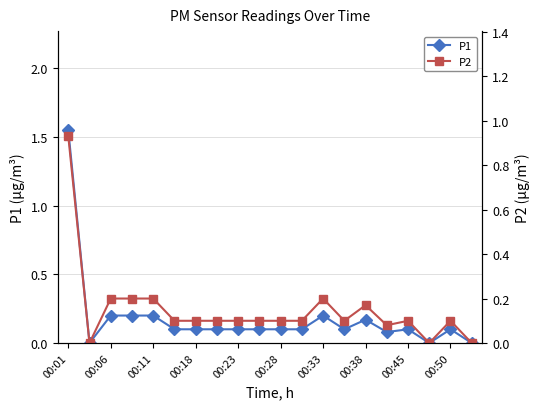

Does the chart display data point markers on the line(s)?

Yes